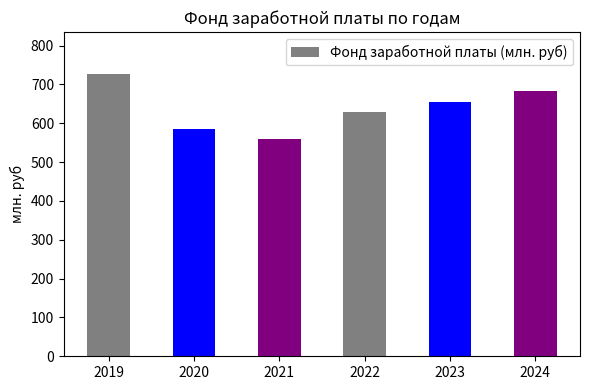

True or false: the data shows 560.0 at 2021.

True